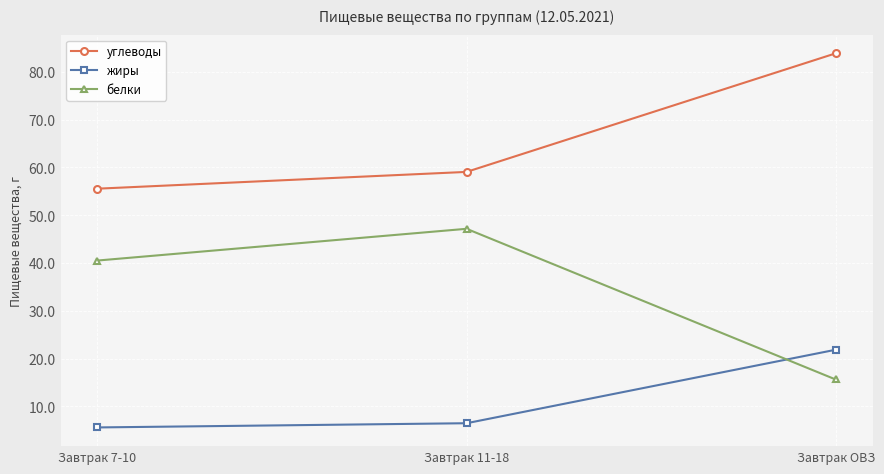

At Завтрак 7-10, list the series in order from largest to smallest.

углеводы, белки, жиры